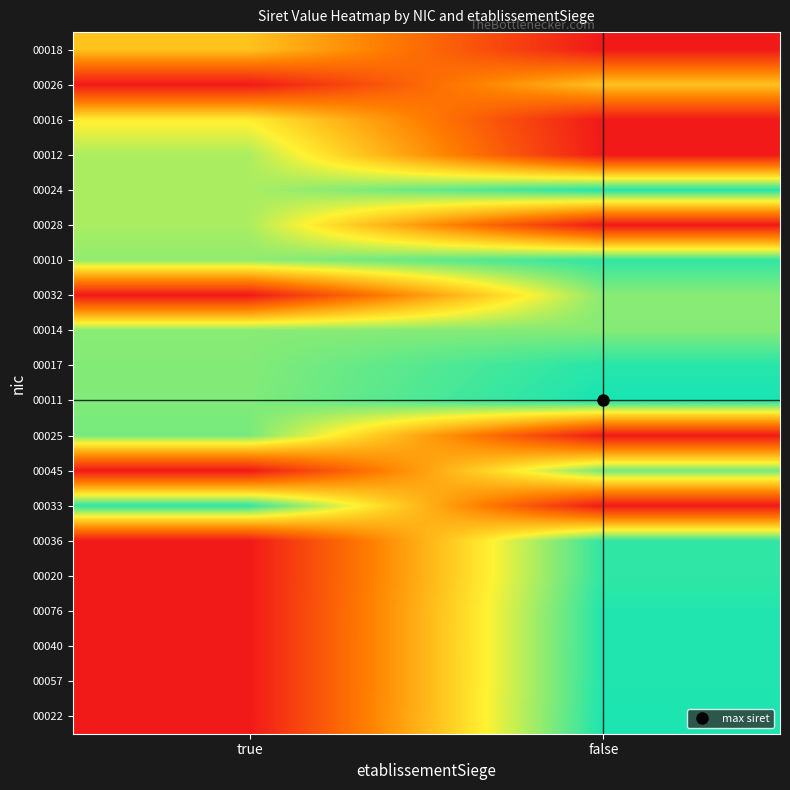

Reading left to right, what are all the values shown in this chart?

00018: true=0.5	false=0.0
00026: true=0.0	false=0.5
00016: true=0.7	false=0.0
00012: true=0.8	false=0.0
00024: true=0.8	false=1.0
00028: true=0.8	false=0.0
00010: true=0.8	false=1.0
00032: true=0.0	false=0.8
00014: true=0.8	false=0.8
00017: true=0.8	false=1.0
00011: true=0.8	false=1.0
00025: true=0.9	false=0.0
00045: true=0.0	false=0.9
00033: true=1.0	false=0.0
00036: true=0.0	false=1.0
00020: true=0.0	false=1.0
00076: true=0.0	false=1.0
00040: true=0.0	false=1.0
00057: true=0.0	false=1.0
00022: true=0.0	false=1.0